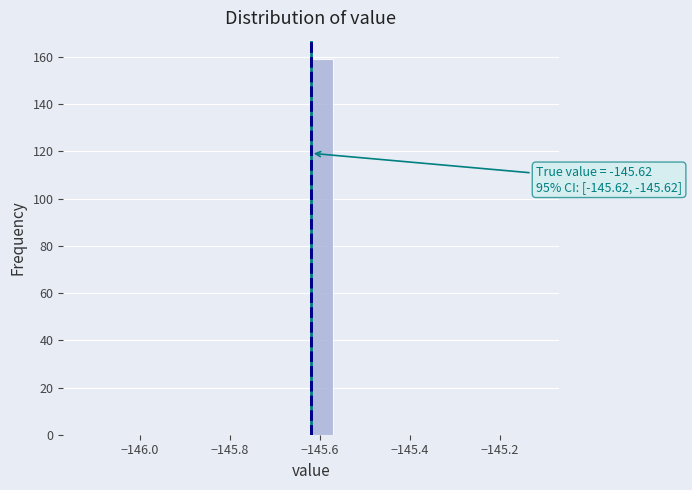

Around what value on the x-axis is the tallest bar? Give the approximate position of its centre, as read against the axis.

-145.60